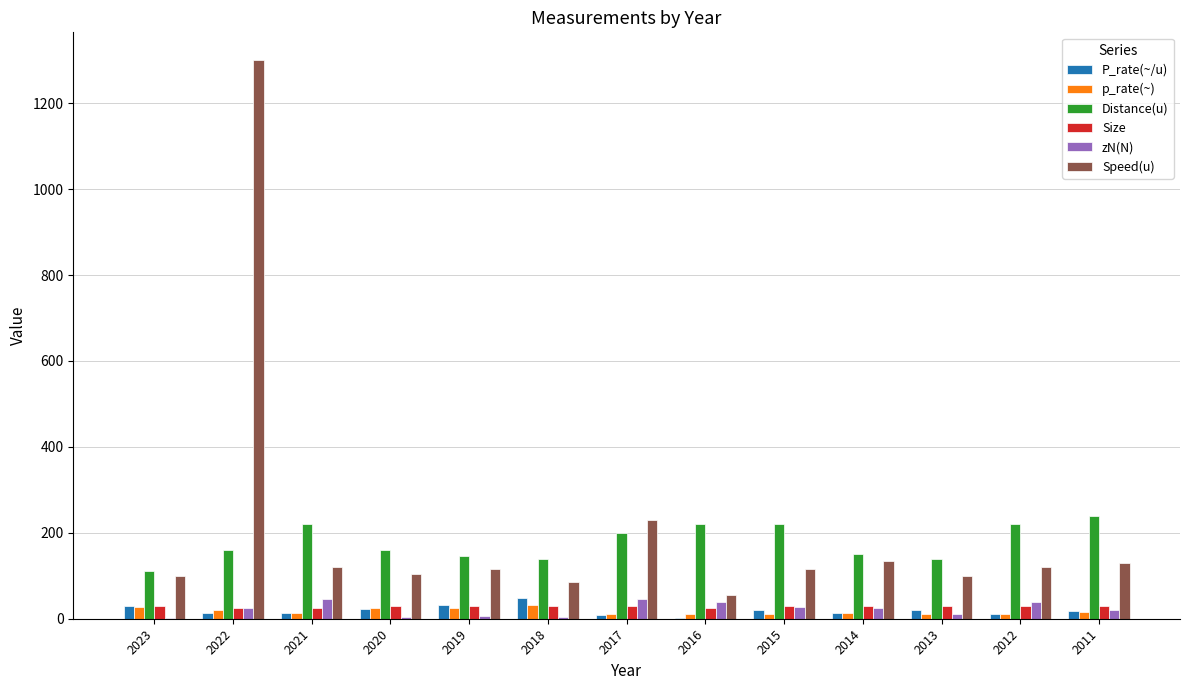

What is the maximum value for p_rate(~)?

30.9